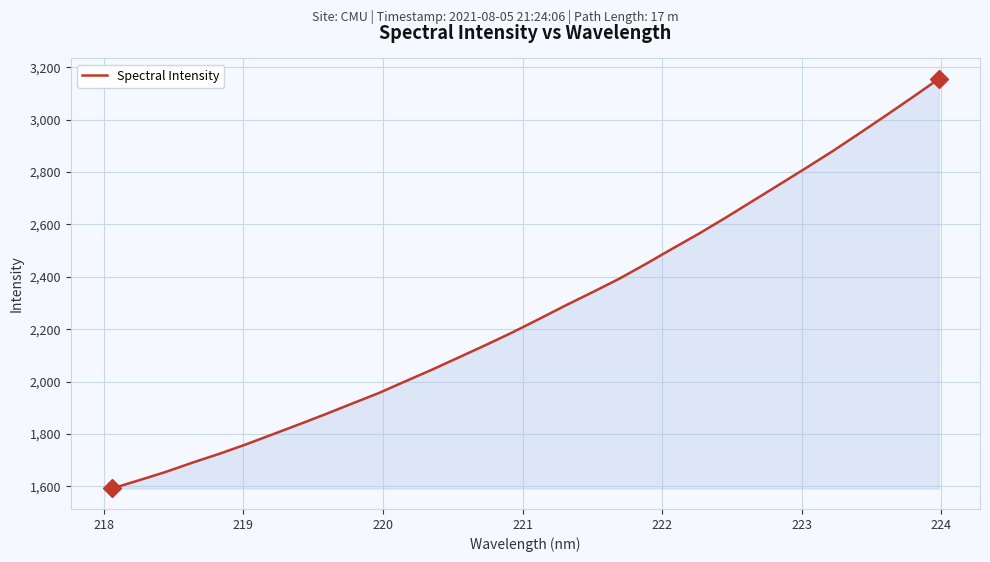

Reading right to left, extract all data points from this chart.

3155.4	3084.2	3014.5	2946.0	2878.4	2814.1	2751.1	2688.3	2625.4	2564.7	2507.1	2448.6	2391.9	2340.8	2290.7	2238.6	2187.5	2139.2	2092.5	2045.8	2001.3	1956.4	1916.2	1875.5	1836.3	1797.8	1759.5	1723.5	1690.1	1654.6	1622.8	1591.7